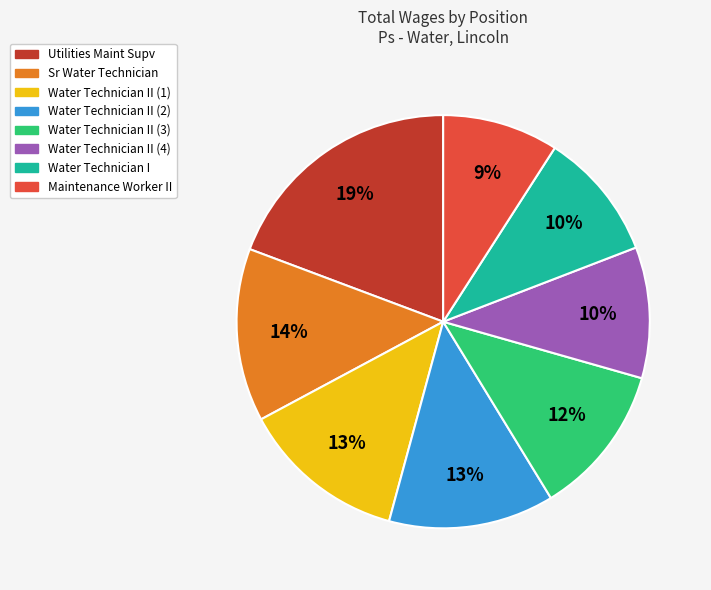

Is there any slice that represents more than half of the pie?

No